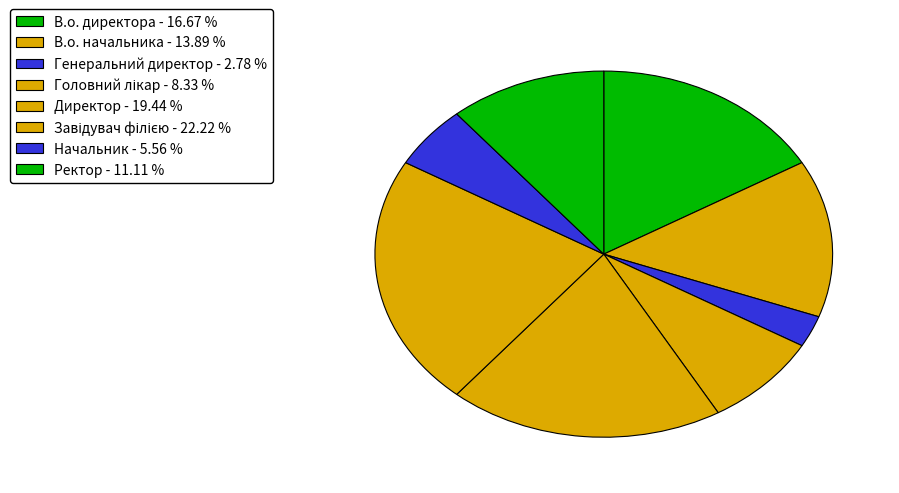

How many segments does this pie chart have?

8